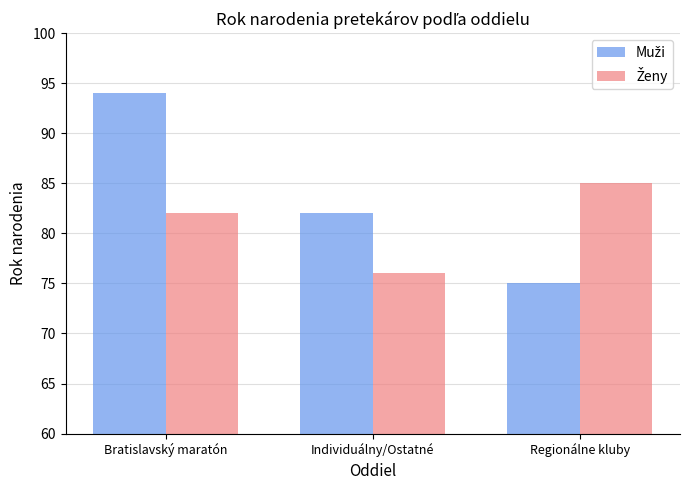

At which category is the sum across all series the highest?

Bratislavský maratón